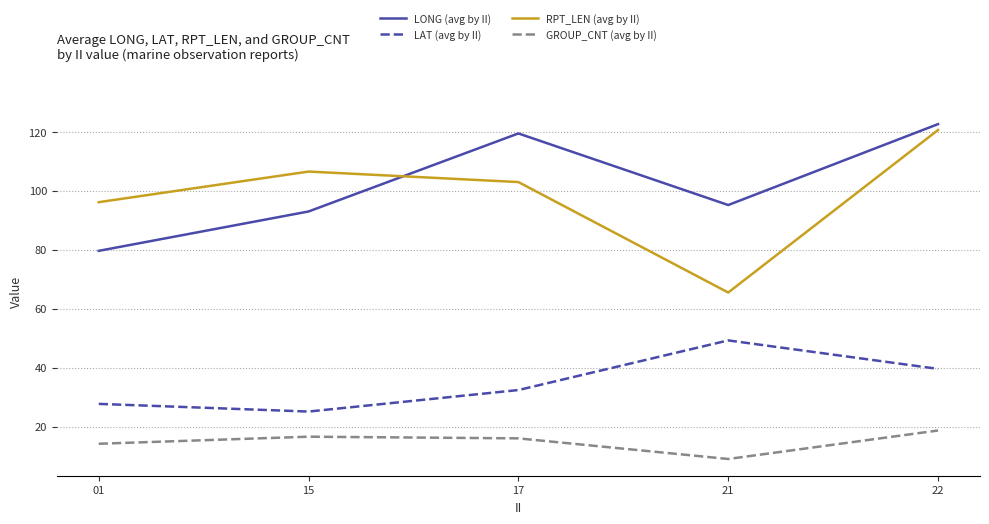

What is the difference between the maximum and minimum values in the GROUP_CNT (avg by II) series?

9.7